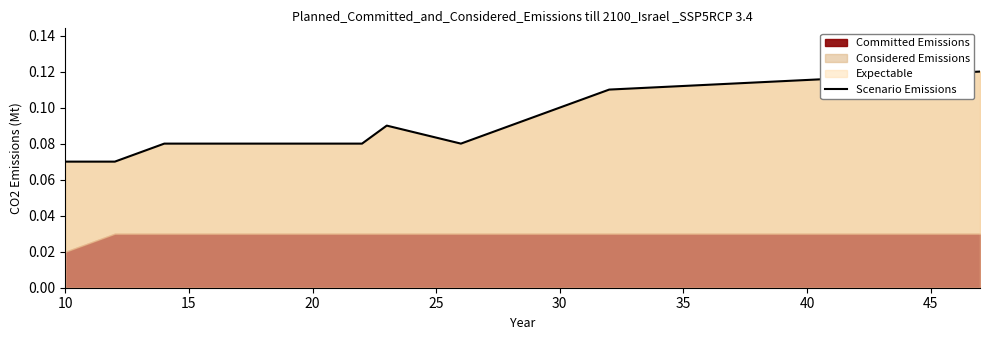

True or false: the data shows 0.0 at 10.

False